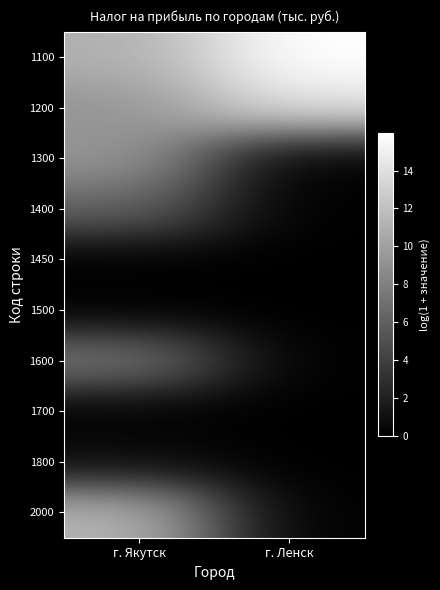

How many data points does each series have?

2